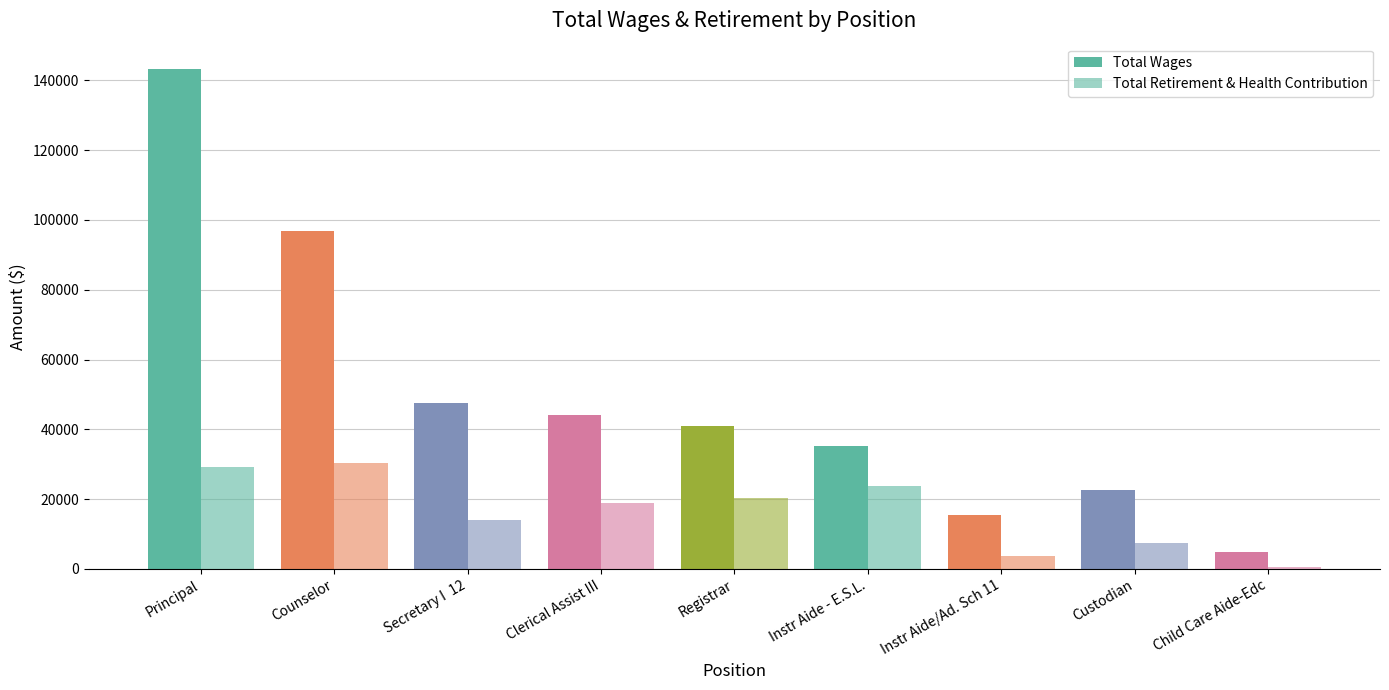

How many bars are there in total?

18